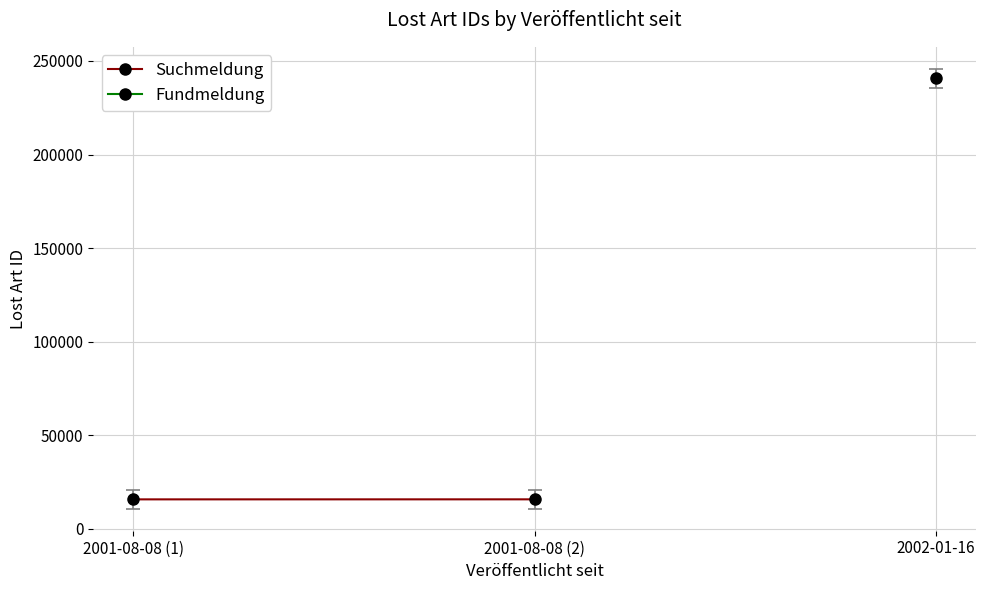

Rank the categories by value from lowest to highest.

2001-08-08 (1), 2001-08-08 (2)